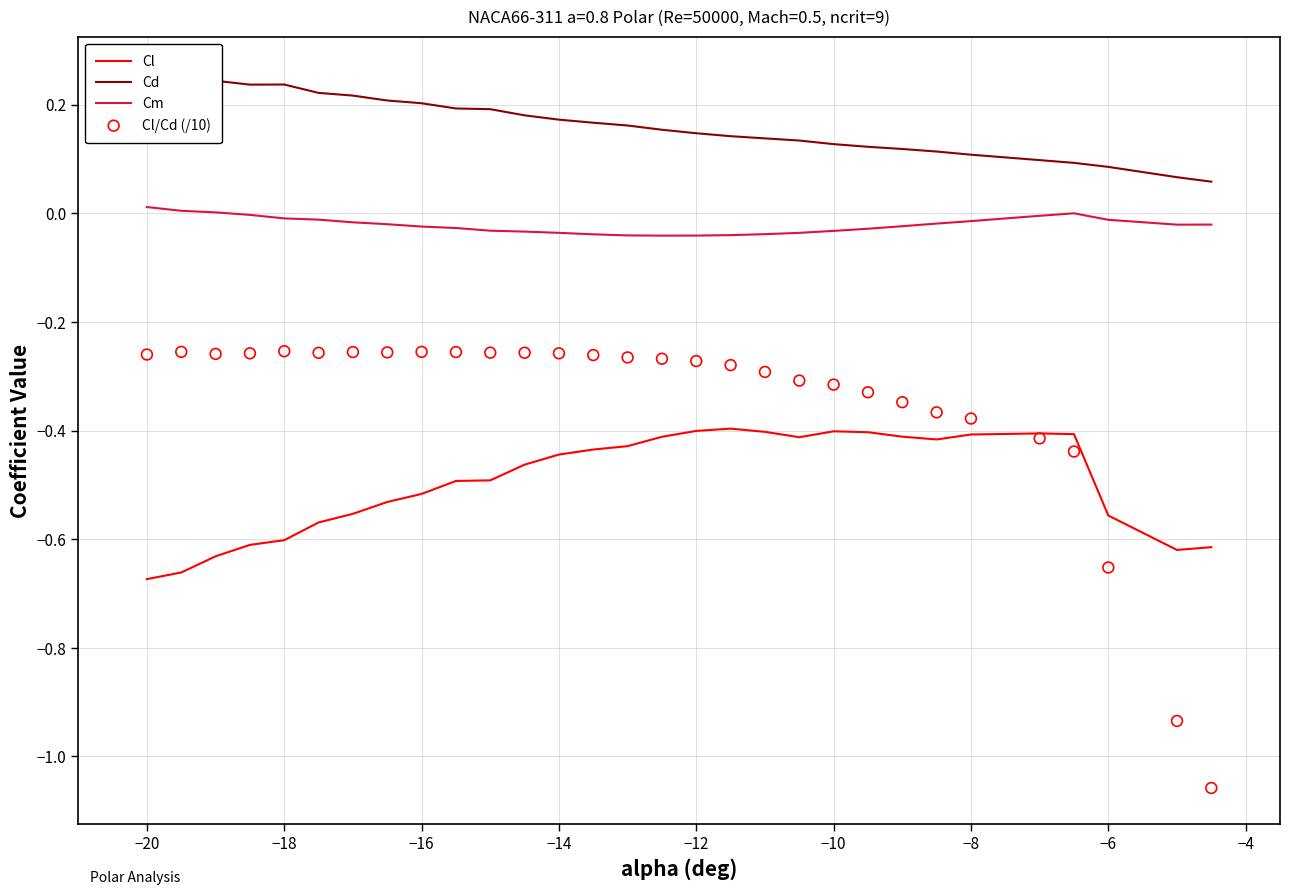

Which series contains the lowest Y value?

Cl/Cd (/10)